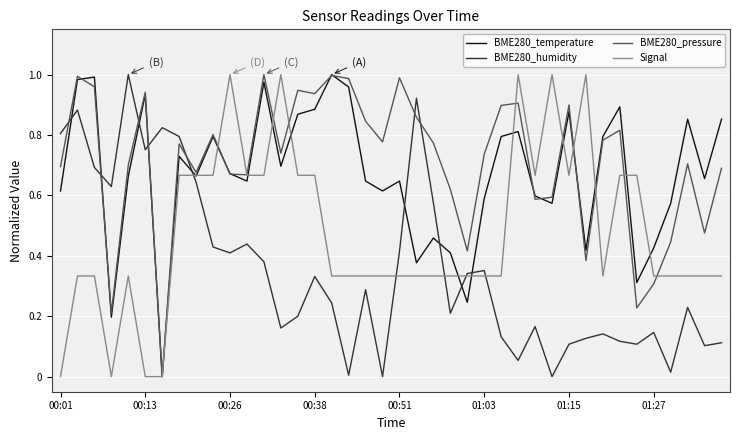

How many lines are shown in the chart?

4